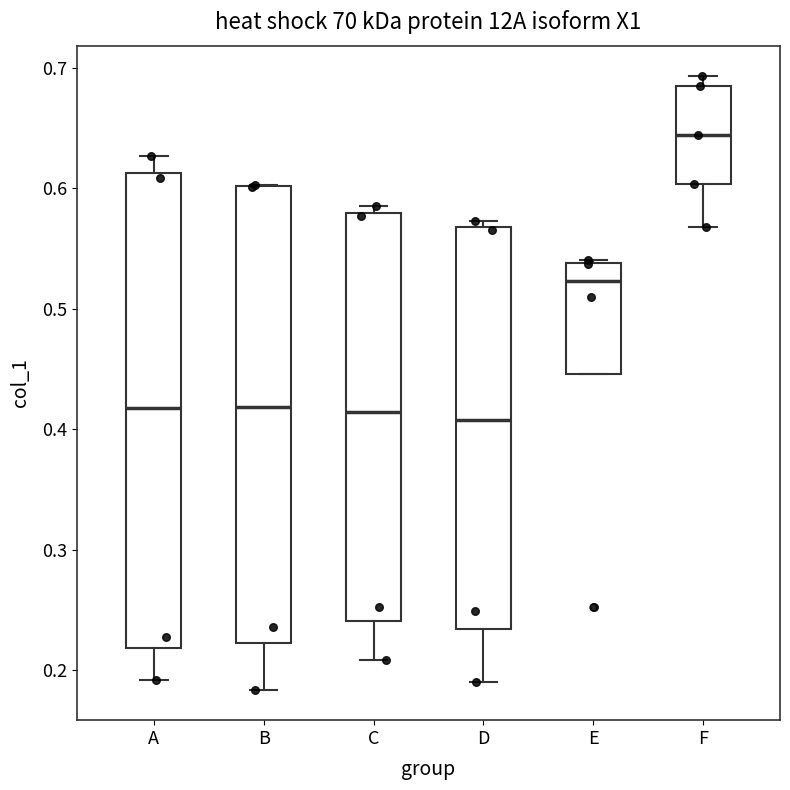

Which box's median line is the highest?

F